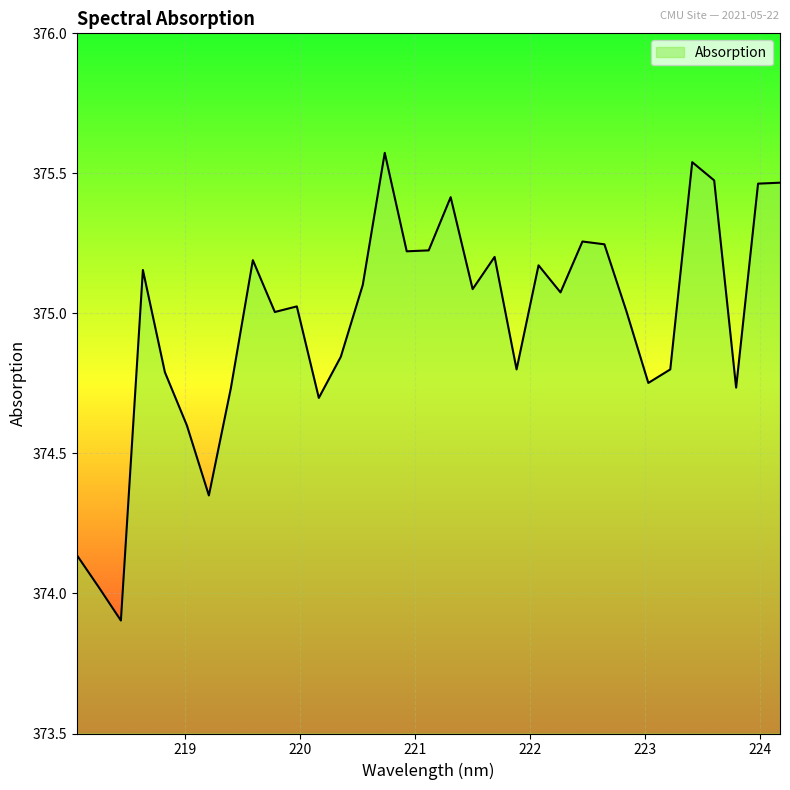

What is the difference between the second highest and second lowest values?

1.5